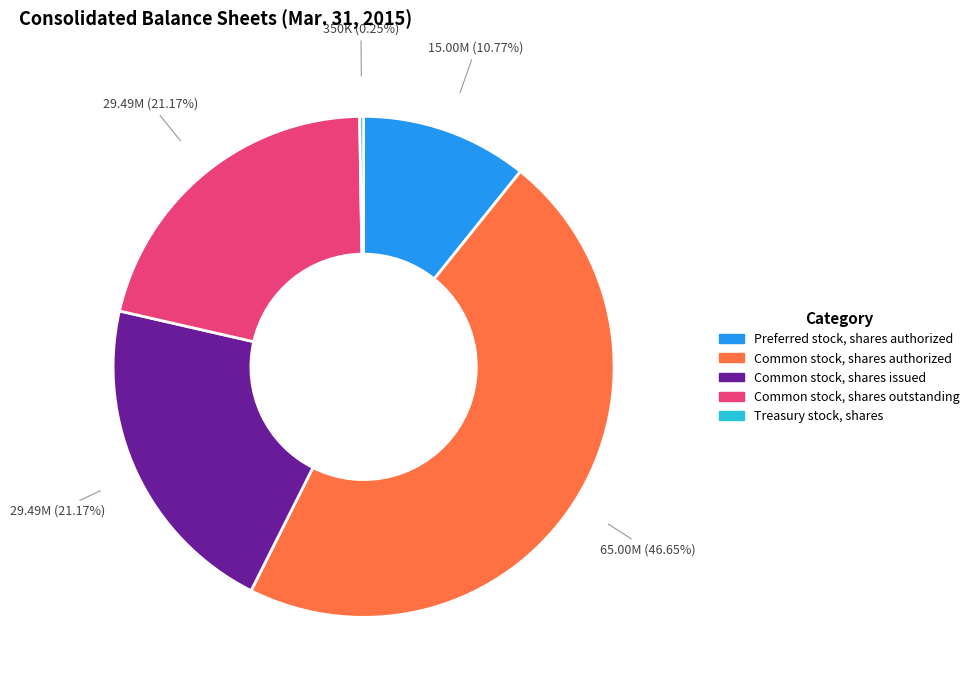

To the nearest percent, what is the difference between the largest and smallest slice percentages?

46%